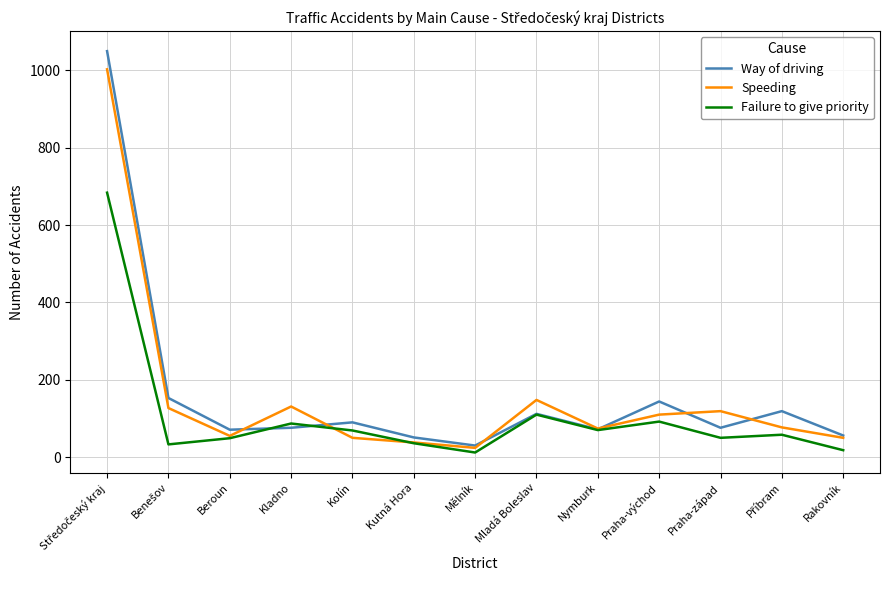

List the series in order of their peak value, highest first.

Way of driving, Speeding, Failure to give priority